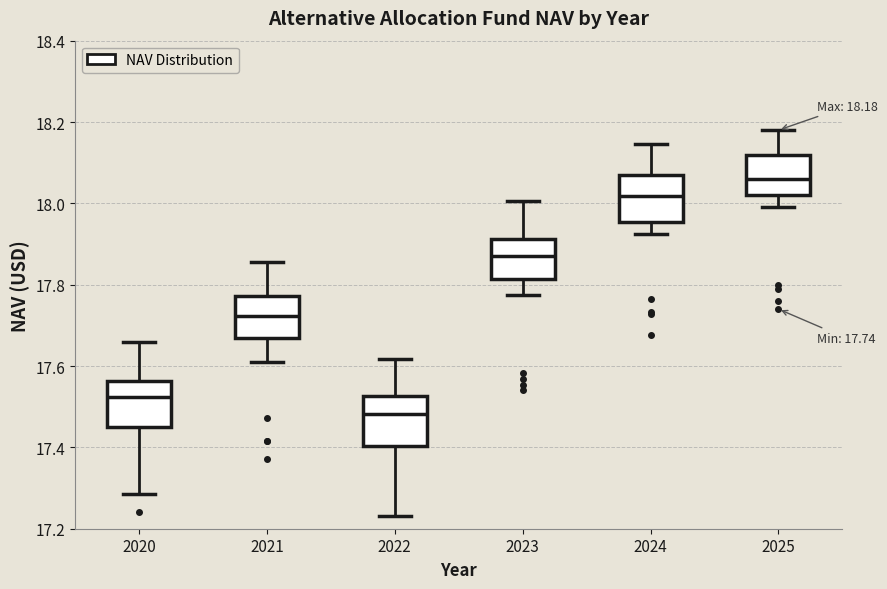

Which box's median line is the highest?

2025